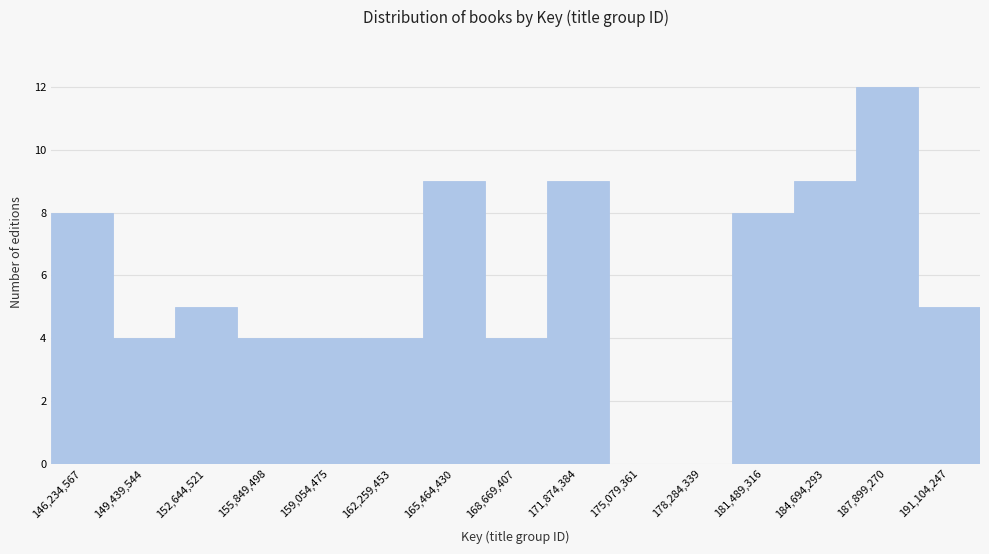

Reading left to right, transcribe all the data shown in this chart.

146,234,567=8	149,439,544=4	152,644,521=5	155,849,498=4	159,054,475=4	162,259,453=4	165,464,430=9	168,669,407=4	171,874,384=9	175,079,361=0	178,284,339=0	181,489,316=8	184,694,293=9	187,899,270=12	191,104,247=5